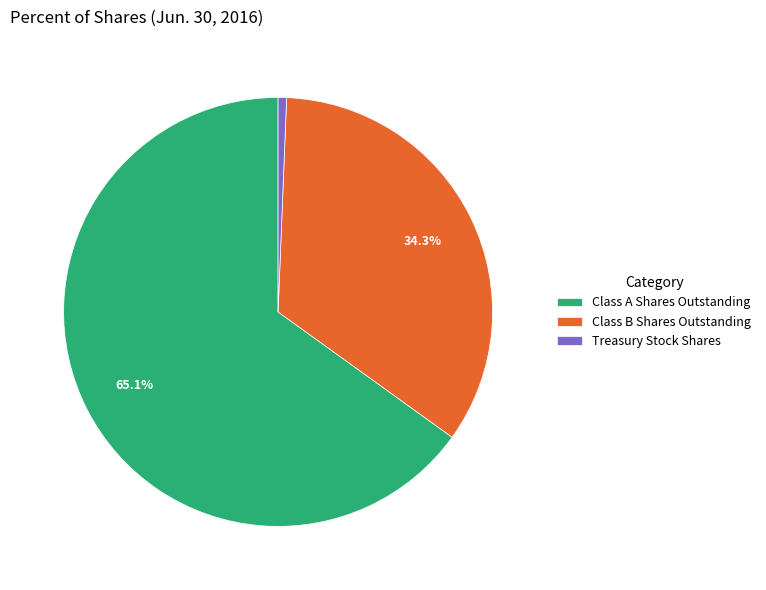

True or false: Class B Shares Outstanding accounts for 34% of the total.

True